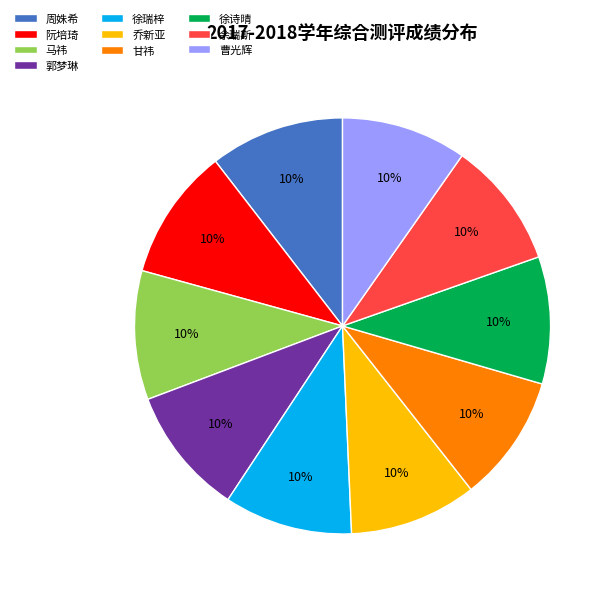

The 周姝希 slice represents 22% of the pie. True or false?

False